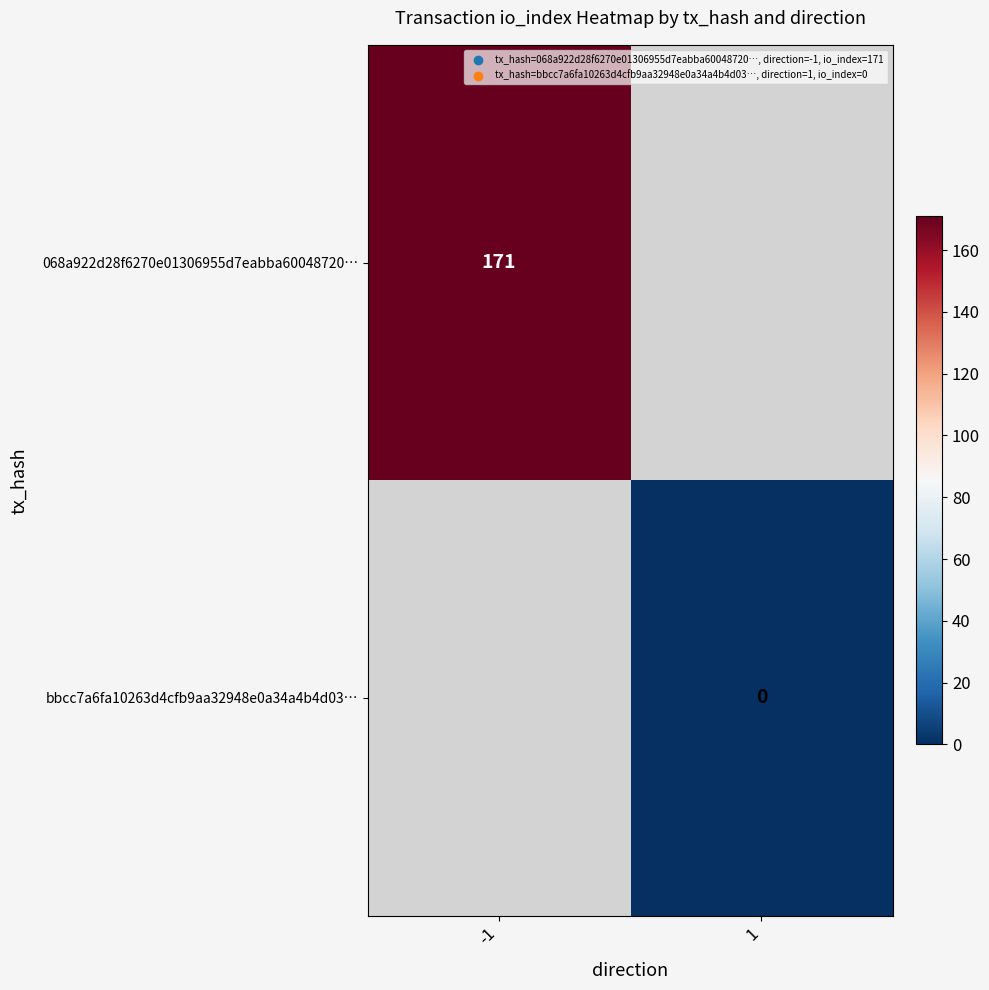

How many distinct data groups are displayed?

2